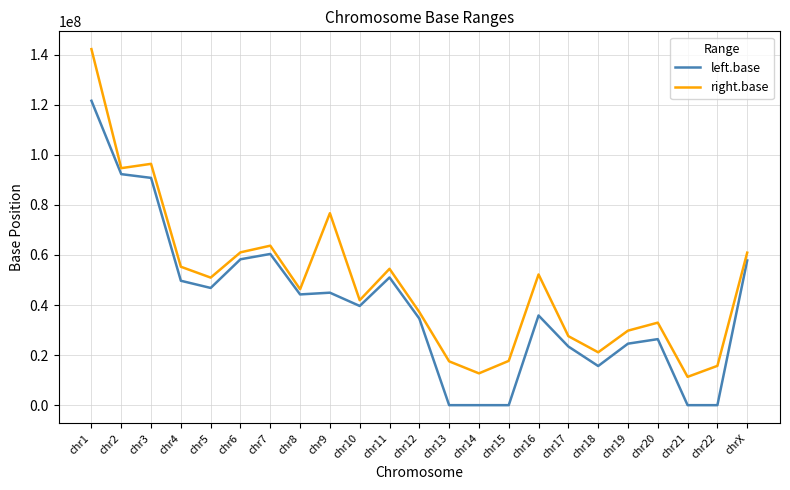

What is the average value of the left.base series?

39916227